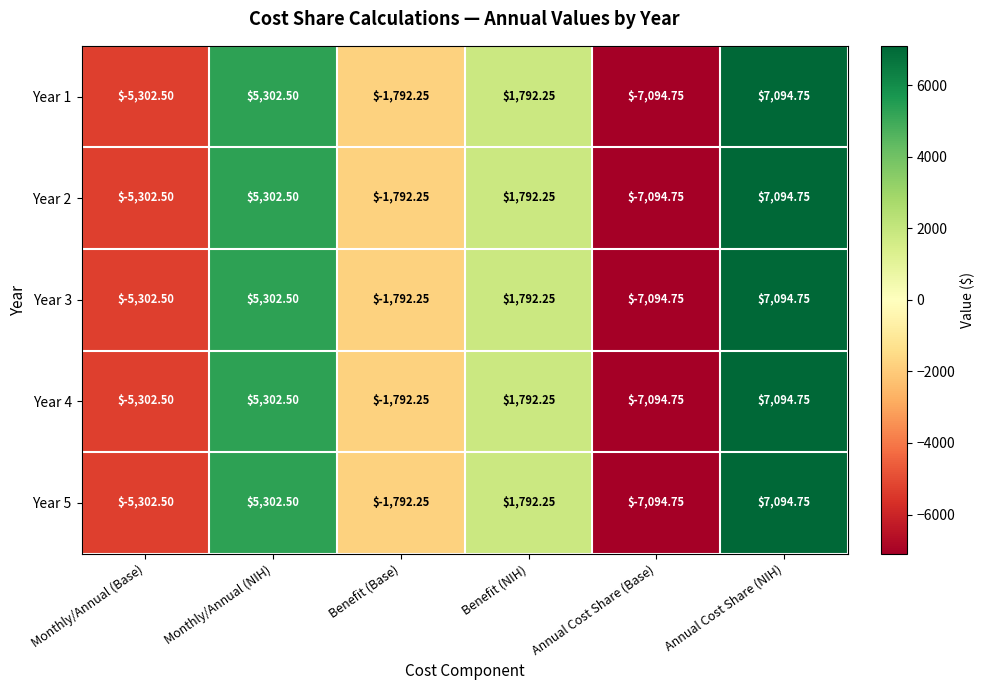

Where does the Year 5 series first go above 1792?

Monthly/Annual (NIH)